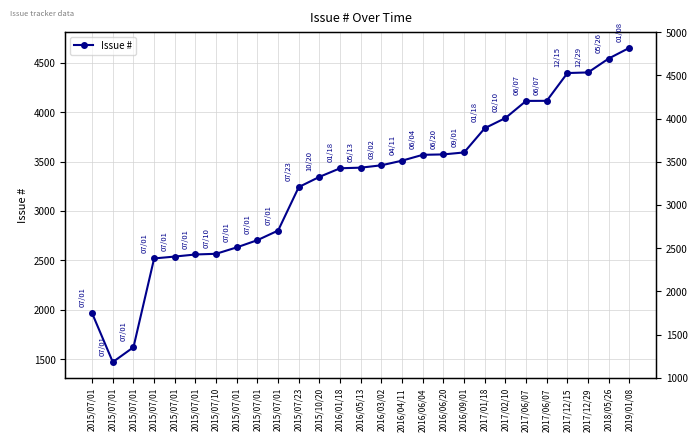

What is the label of the 3rd point from the left?

2015/07/01